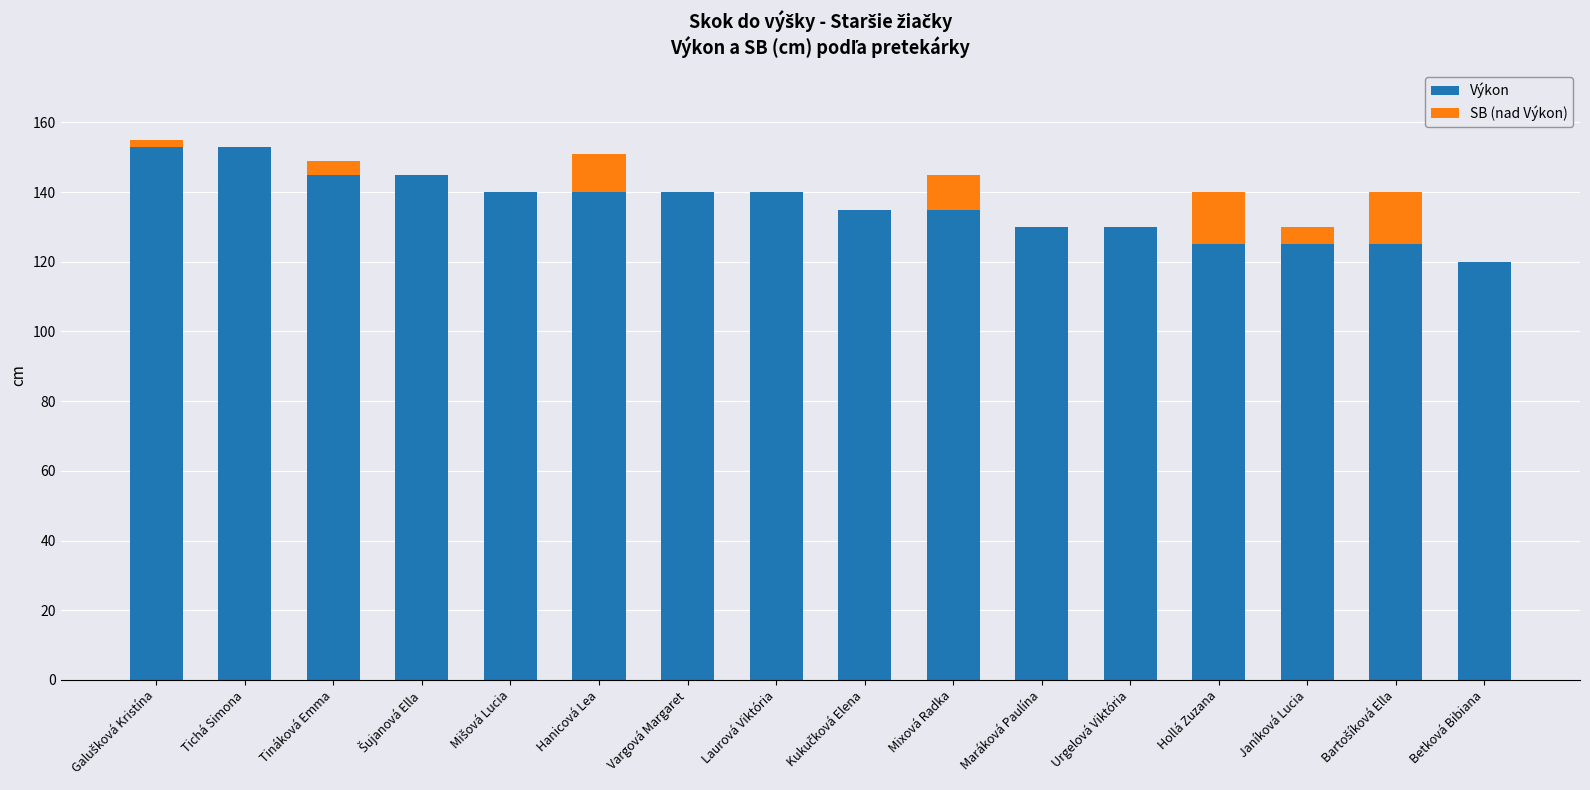

The Výkon series shows 40 at Tináková Emma. True or false?

False